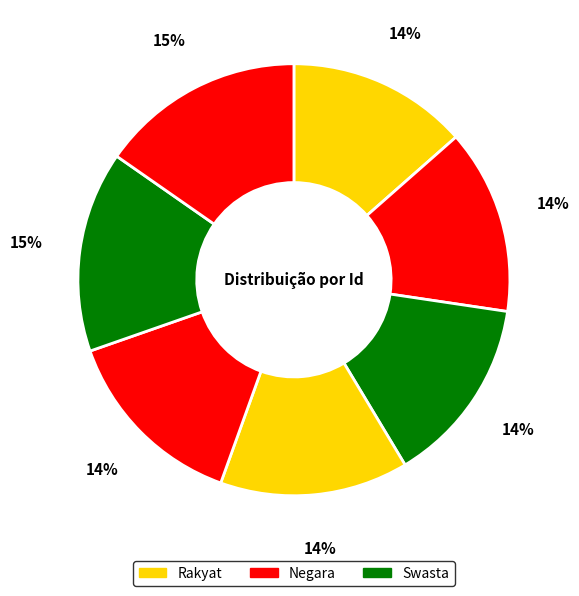

To the nearest percent, what is the average slice percentage?

14%